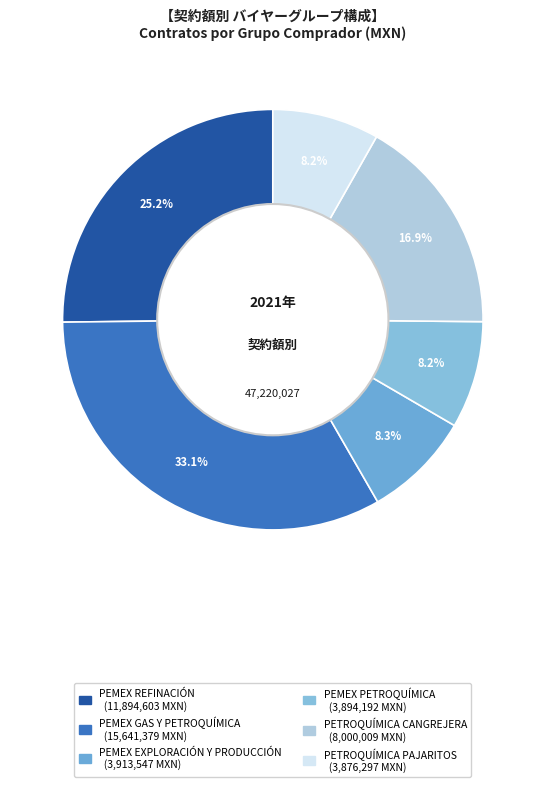

To the nearest percent, what is the average slice percentage?

17%